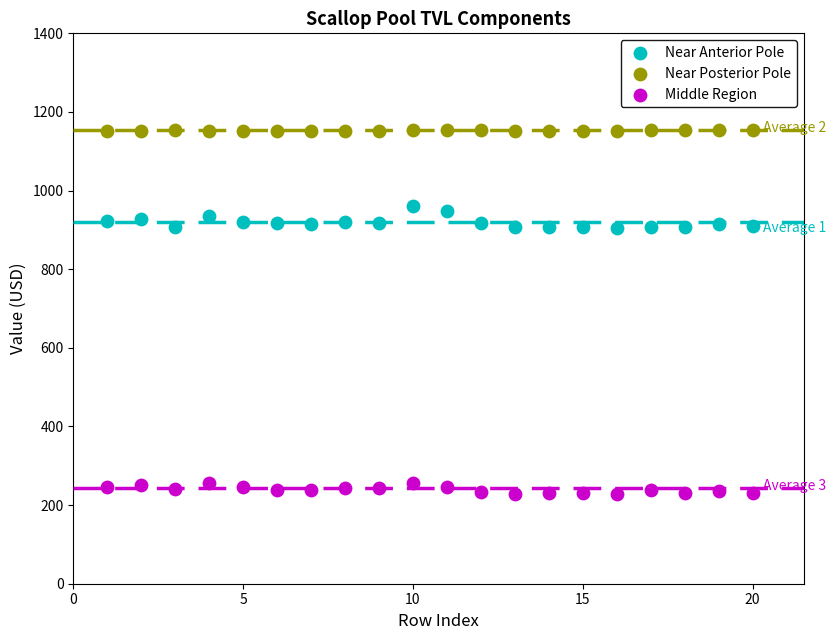

Across all data points, what is the range of X values (max minus min)?

19.0